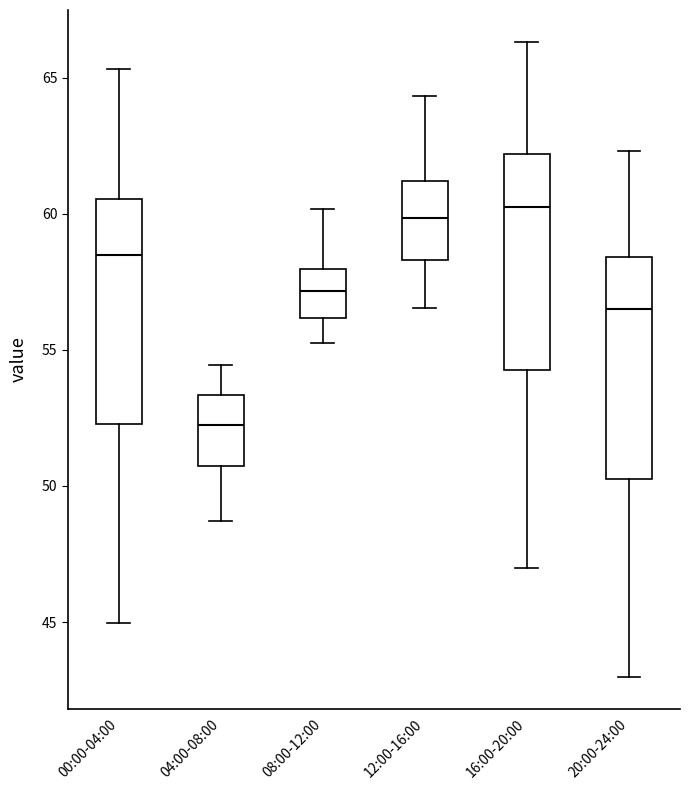

Which box's median line is the lowest?

04:00-08:00